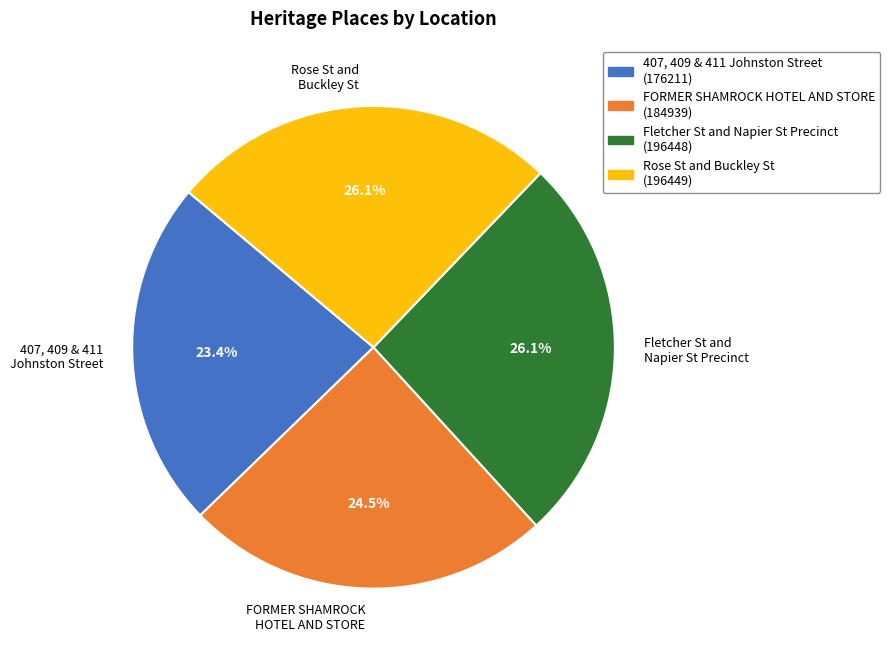

Is the sum of Fletcher St and Napier St Precinct and 407, 409 & 411 Johnston Street greater than half?

No